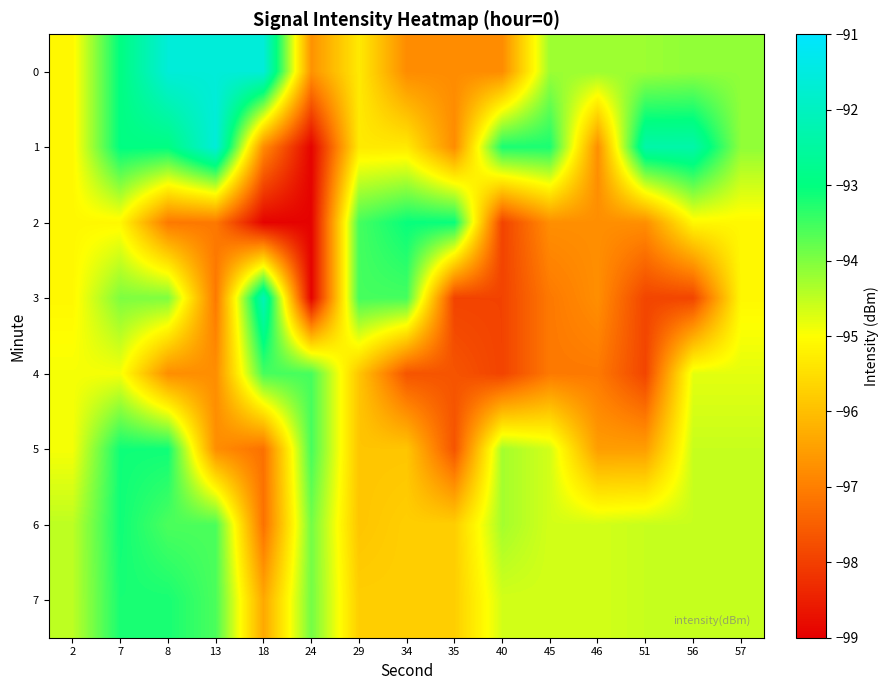

Reading left to right, extract all data points from this chart.

0: 2=-95.1	7=-93.0	8=-91.6	13=-91.6	18=-91.6	24=-96.7	29=-95.3	34=-96.8	35=-96.8	40=-96.8	45=-94.2	46=-94.2	51=-94.2	56=-94.1	57=-94.1
1: 2=-95.1	7=-93.0	8=-93.0	13=-91.6	18=-96.8	24=-99.0	29=-95.3	34=-95.3	35=-96.8	40=-93.2	45=-93.2	46=-96.8	51=-92.4	56=-92.4	57=-94.1
2: 2=-95.1	7=-95.1	8=-97.1	13=-97.1	18=-99.0	24=-99.0	29=-93.5	34=-93.1	35=-93.1	40=-97.9	45=-96.8	46=-96.8	51=-96.8	56=-95.1	57=-95.1
3: 2=-95.1	7=-94.0	8=-94.0	13=-97.1	18=-92.1	24=-99.0	29=-93.5	34=-93.5	35=-97.9	40=-97.9	45=-97.1	46=-96.8	51=-97.9	56=-97.9	57=-95.1
4: 2=-94.9	7=-94.9	8=-96.8	13=-96.8	18=-93.5	24=-93.5	29=-95.9	34=-97.7	35=-97.7	40=-97.9	45=-97.1	46=-97.1	51=-97.9	56=-94.8	57=-94.8
5: 2=-94.9	7=-93.1	8=-93.1	13=-96.8	18=-97.2	24=-93.5	29=-95.9	34=-95.9	35=-97.7	40=-94.3	45=-94.7	46=-96.5	51=-96.5	56=-94.6	57=-94.6
6: 2=-94.5	7=-93.1	8=-93.6	13=-93.6	18=-97.2	24=-93.9	29=-95.9	34=-95.8	35=-95.8	40=-94.3	45=-94.7	46=-94.7	51=-94.6	56=-94.6	57=-94.6
7: 2=-94.5	7=-93.2	8=-93.2	13=-93.6	18=-96.4	24=-93.9	29=-95.8	34=-95.8	35=-95.8	40=-94.7	45=-94.7	46=-94.7	51=-94.6	56=-94.6	57=-94.6